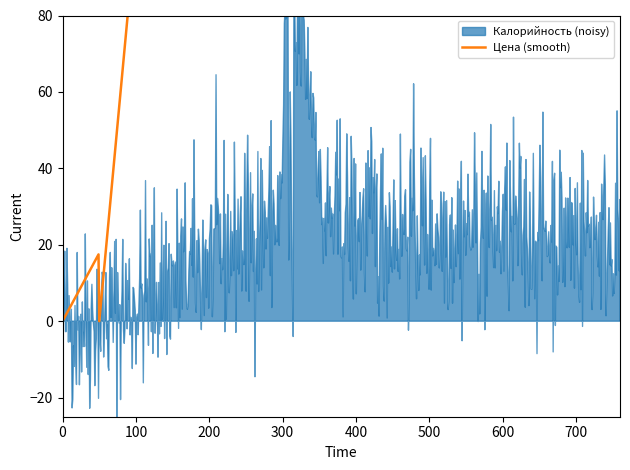

What is the maximum value for Калорийность?

728.2